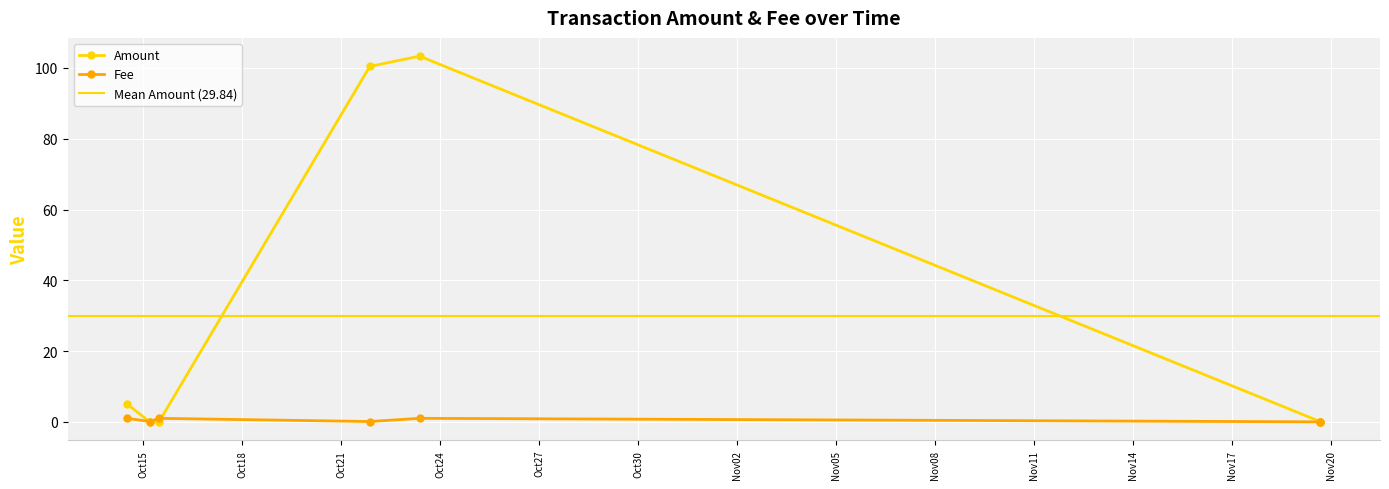

True or false: Fee has more than 0 points higher than both neighbors.

True